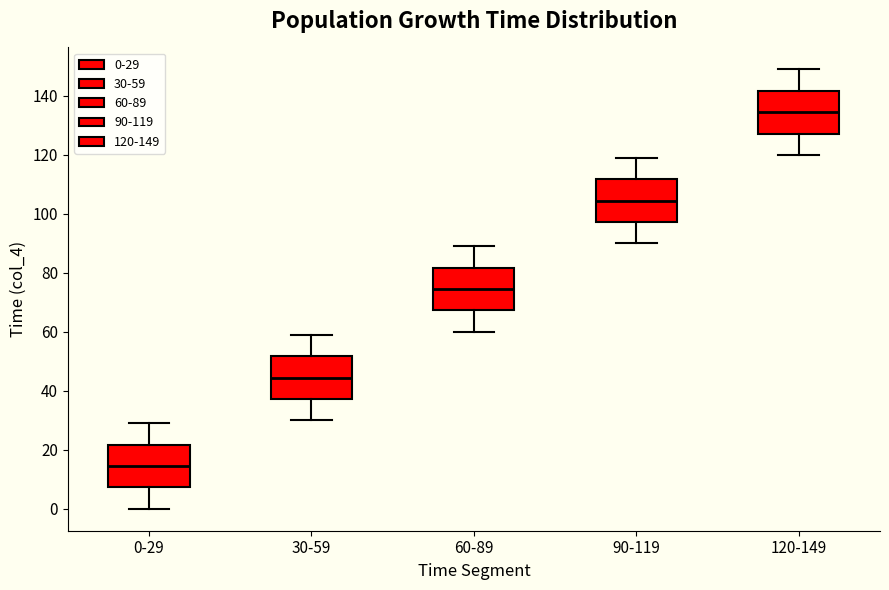

Reading left to right, transcribe this box plot: for each box, give where its median line is, the range the box spans, and where its two whiskers end, as read against the y-axis. The values are not printed on the chart, so give them approximately, as read against the axis.

0-29: median 14, box 8 to 22, whiskers 0 to 30
30-59: median 44, box 38 to 52, whiskers 30 to 60
60-89: median 74, box 68 to 82, whiskers 60 to 90
90-119: median 104, box 98 to 112, whiskers 90 to 120
120-149: median 134, box 128 to 142, whiskers 120 to 150